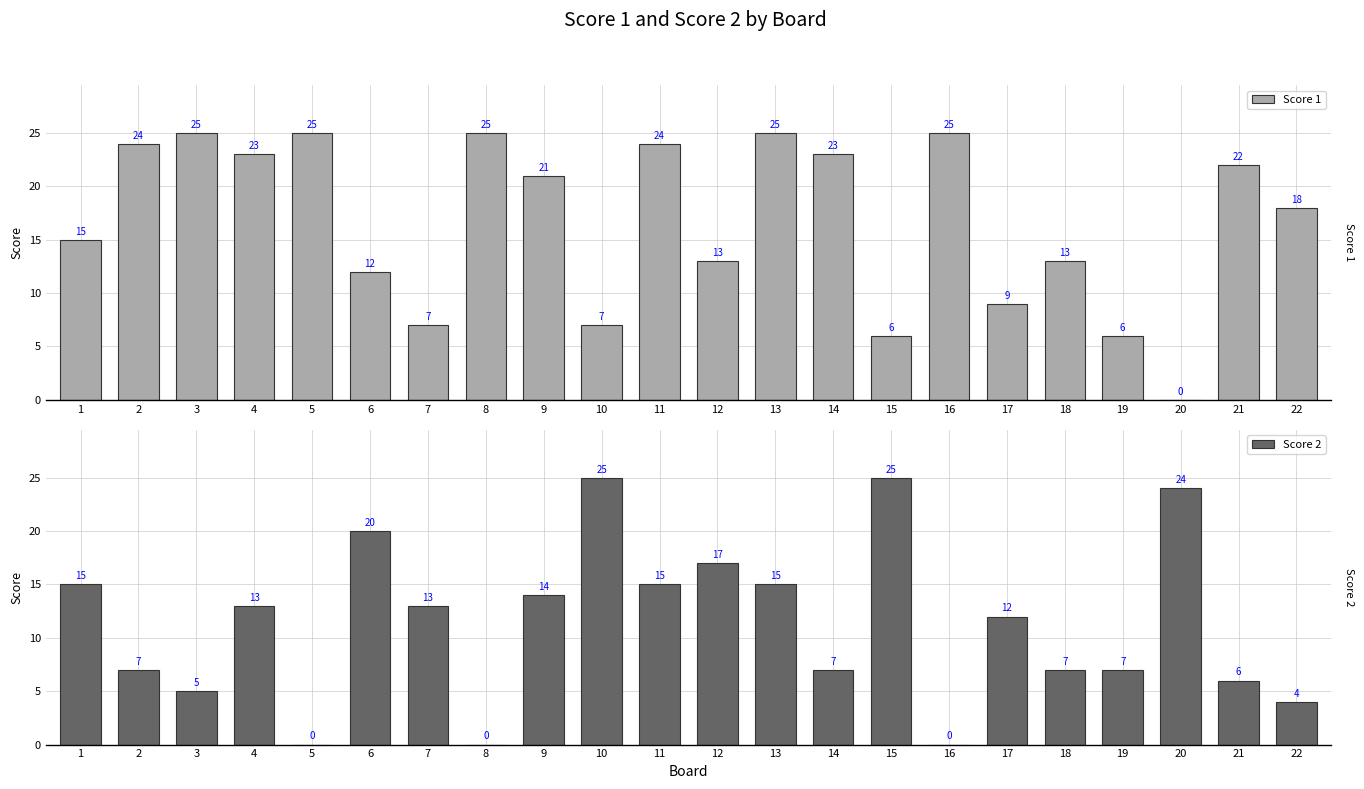

At which label does Score 1 reach its minimum?

20